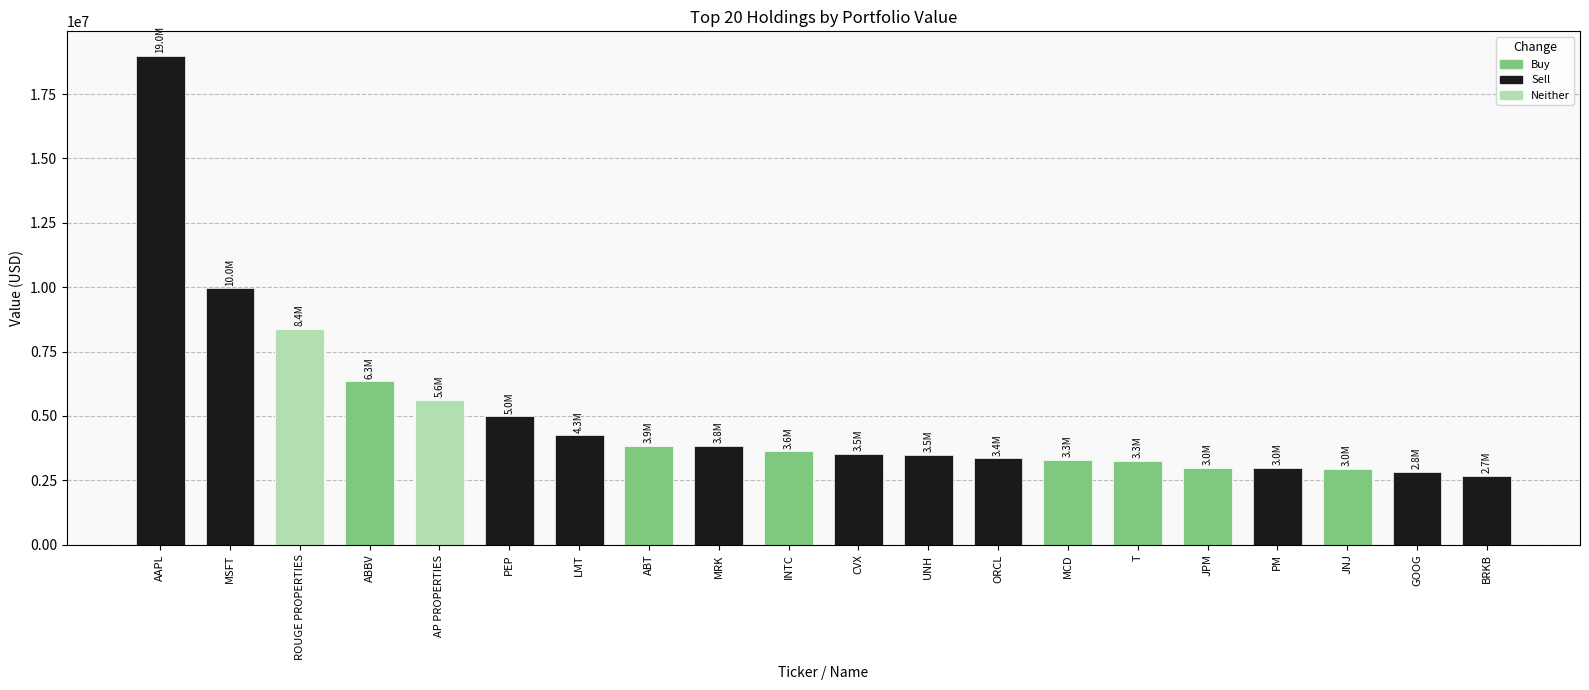

Reading right to left, what are all the values shown in this chart?

Buy: 0	0	2952000	0	2987000	3262000	3294000	0	0	0	3627000	0	3852000	0	0	0	6344000	0	0	0
Sell: 2688000	2828000	0	2985000	0	0	0	3359000	3482000	3537000	0	3840000	0	4256000	4988000	0	0	0	9962000	18987000
Neither: 0	0	0	0	0	0	0	0	0	0	0	0	0	0	0	5625000	0	8394000	0	0